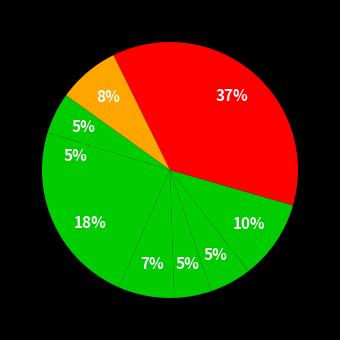

How many segments does this pie chart have?

9